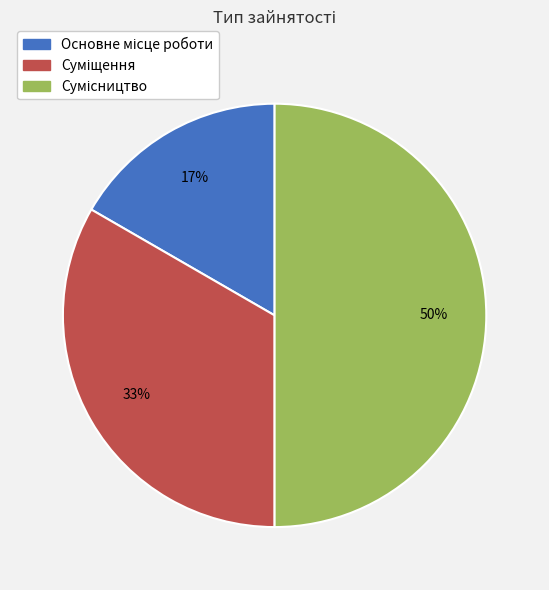

To the nearest percent, what is the average slice percentage?

33%